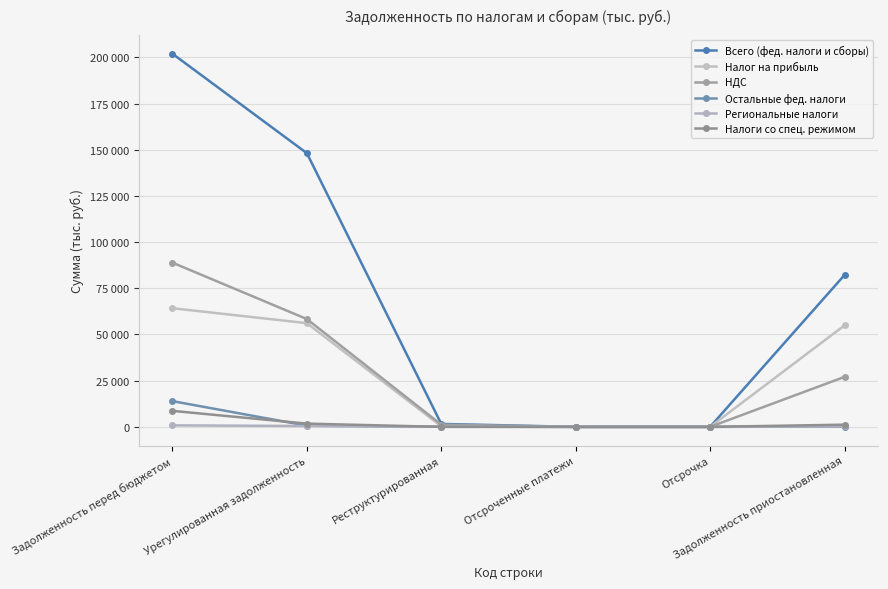

Is this an area chart (filled region under the line)?

No